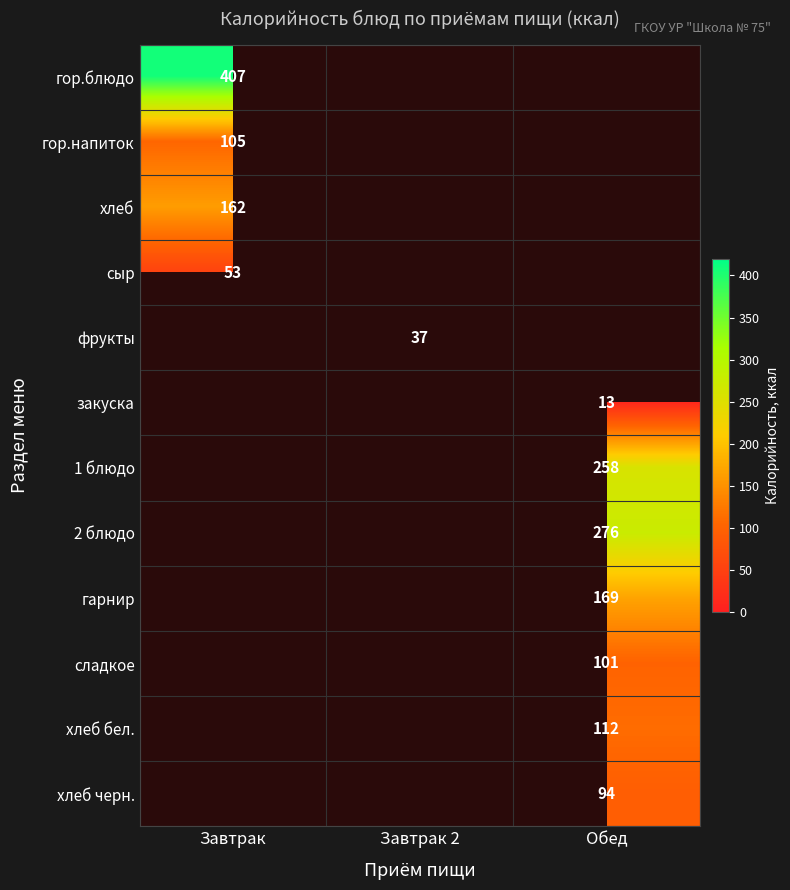

The value of 2 блюдо at Обед is 401.8. True or false?

False